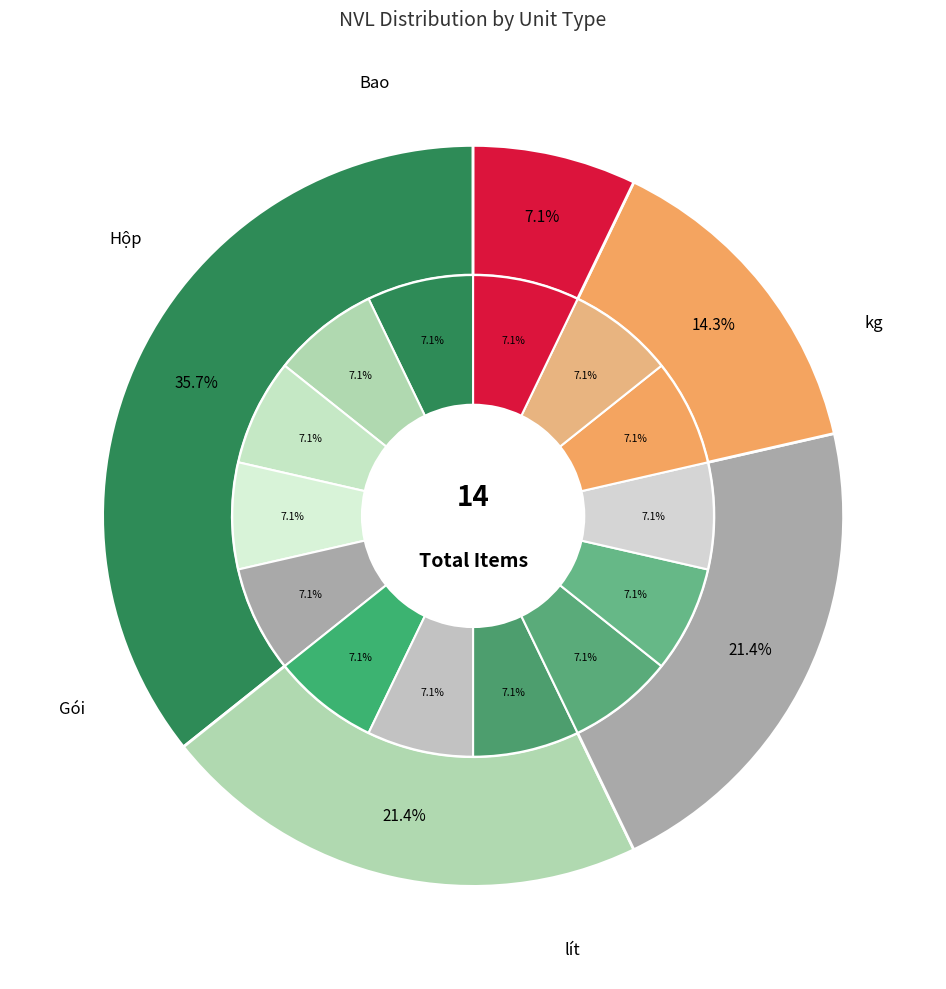

Which has a higher value, kg or Gói?

Gói